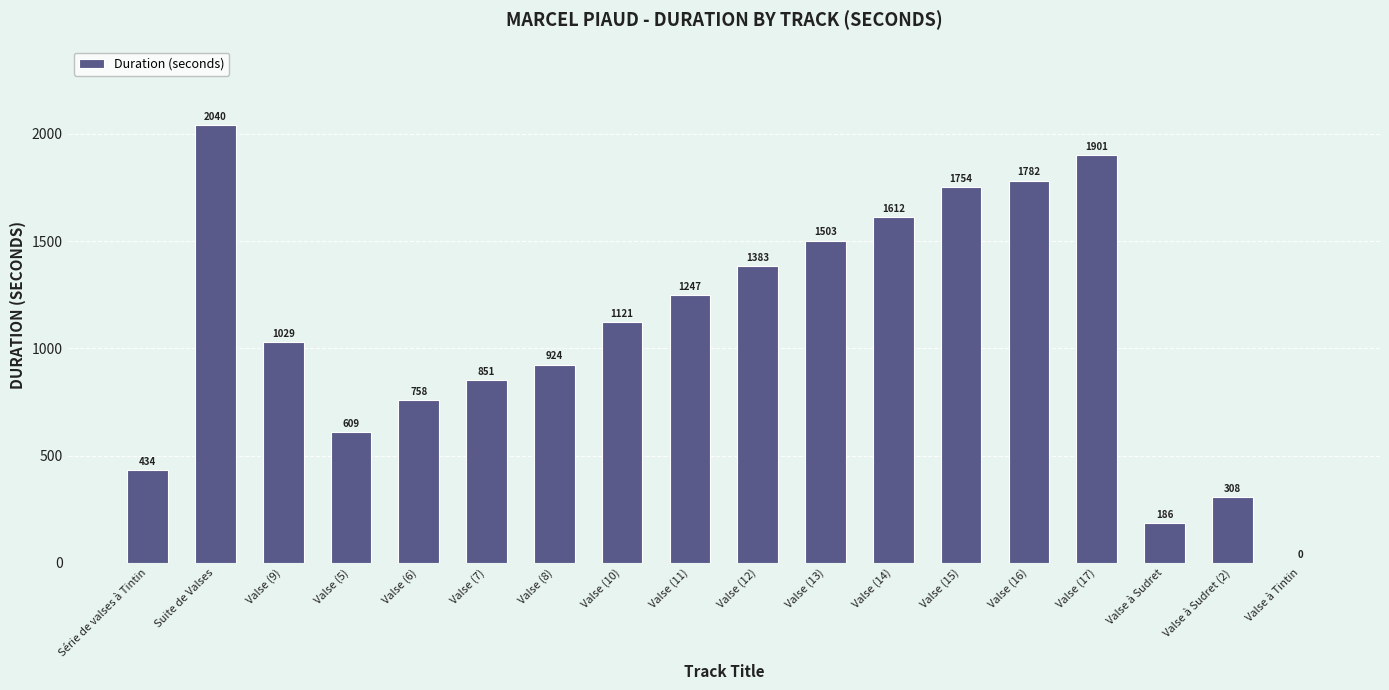

At which category does the chart reach its peak across all series?

Suite de Valses